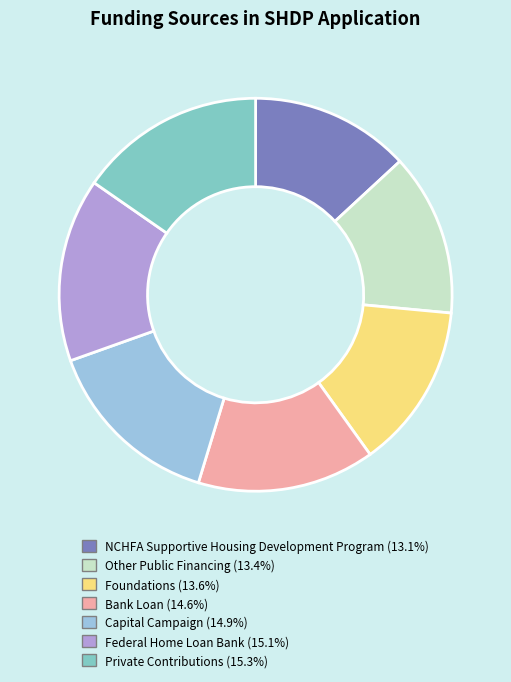

Does Federal Home Loan Bank account for over 50% of the chart?

No